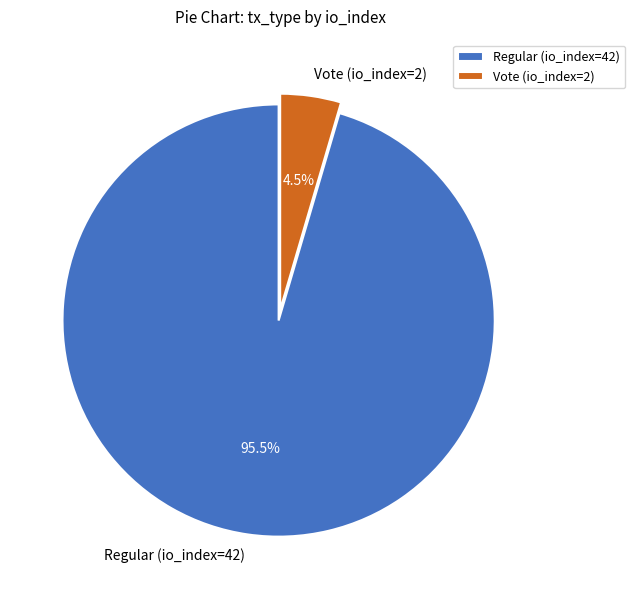

Combined, what portion of the pie is Vote (io_index=2) and Regular (io_index=42)?

100.0%